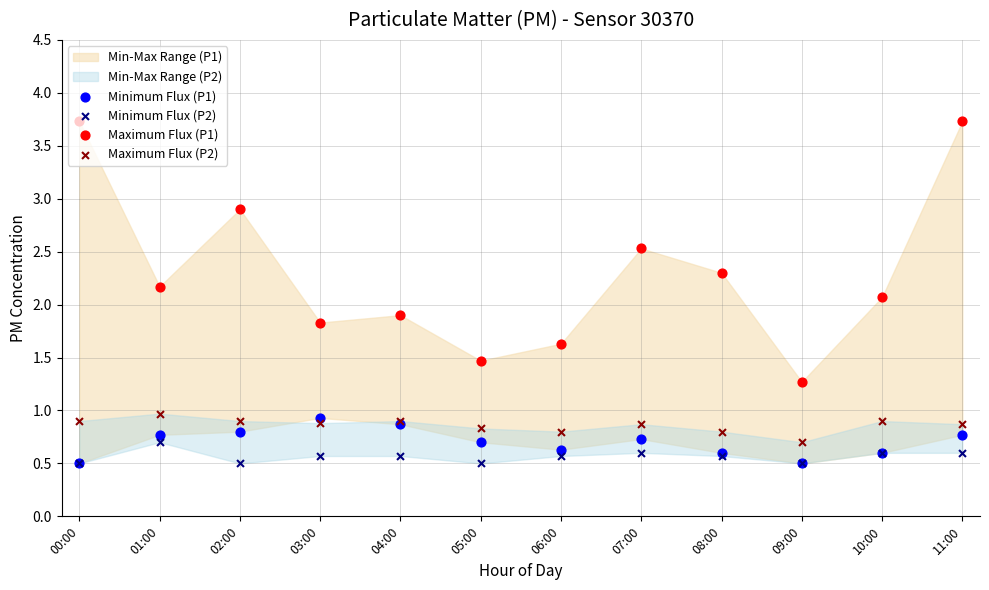

Which series contains the lowest Y value?

Minimum Flux (P1)